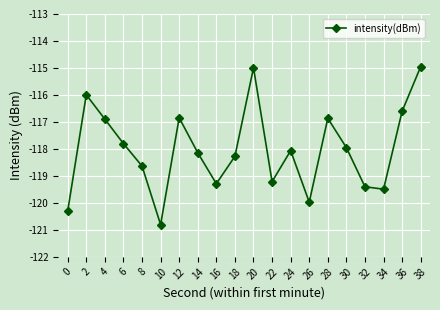

What is the value of the 16th point from the left?

-118.0